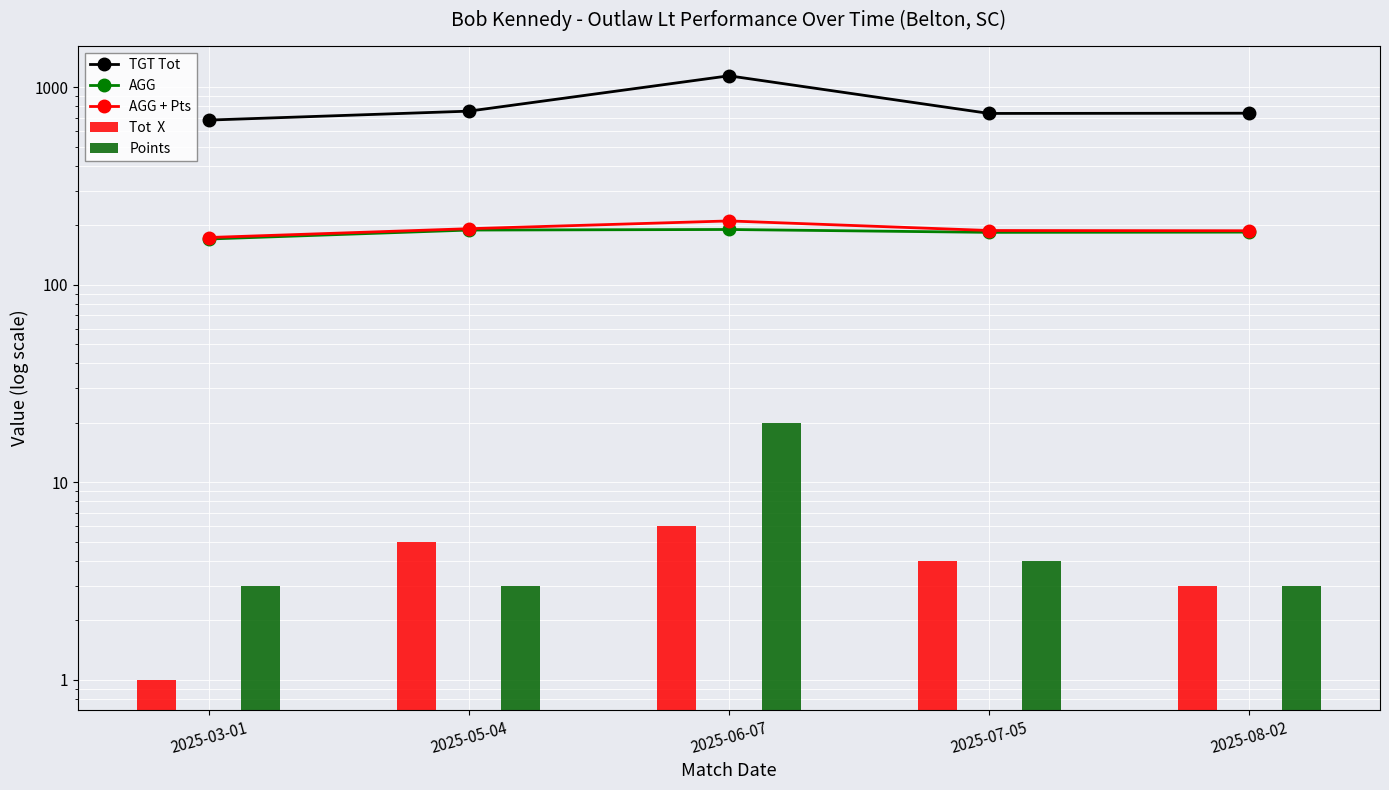

At which category does the chart reach its peak across all series?

2025-06-07